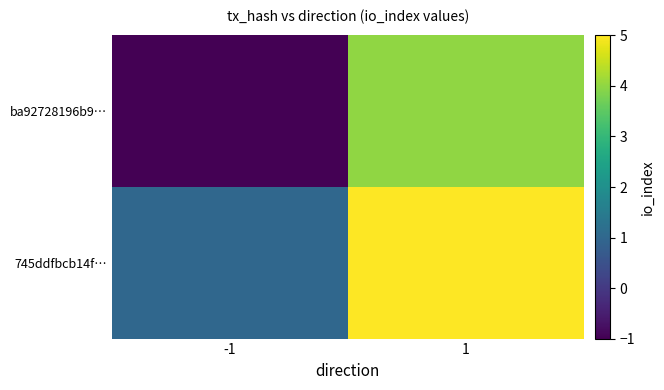

What is the greatest value displayed?

5